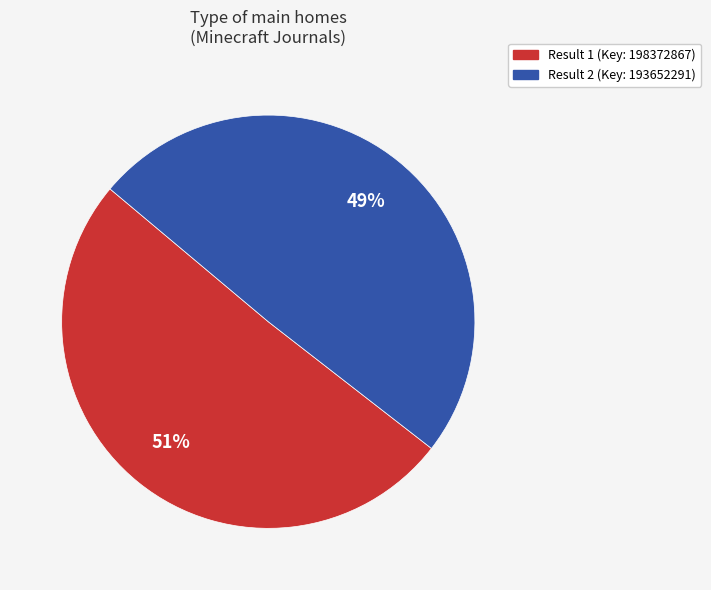

Is there any slice that represents more than half of the pie?

Yes